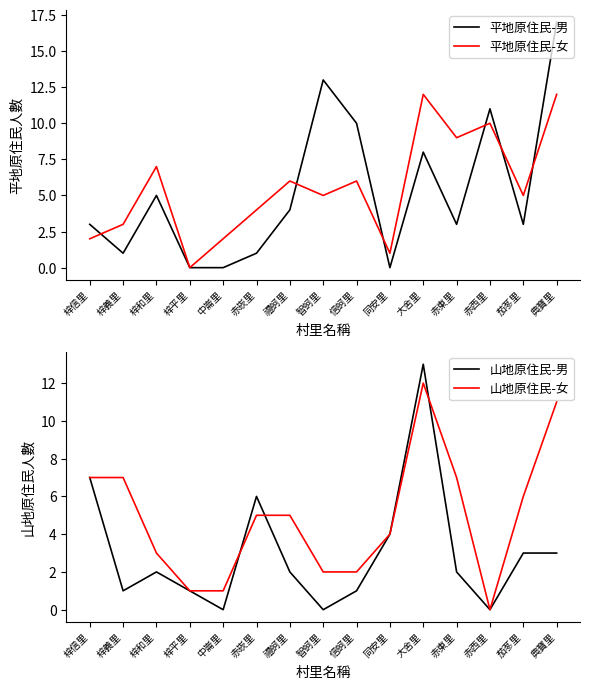

True or false: 山地原住民-女 has a value of 10 at 梓義里.

False